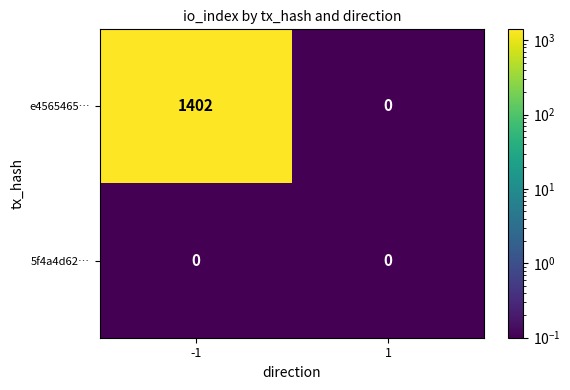

Between -1 and 1, which series saw the biggest shift?

e4565465…